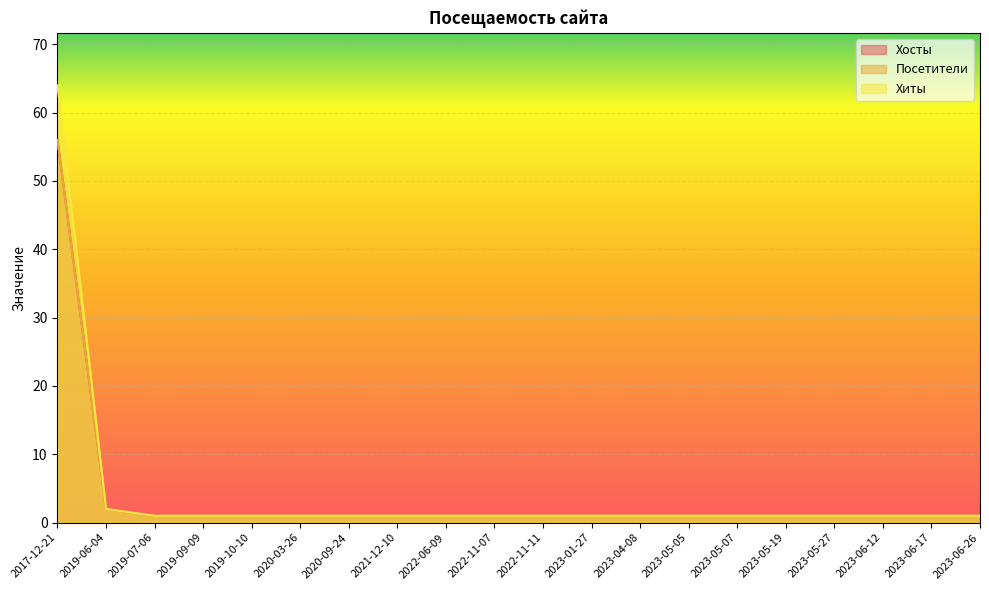

True or false: Хиты and Посетители cross at least once.

False